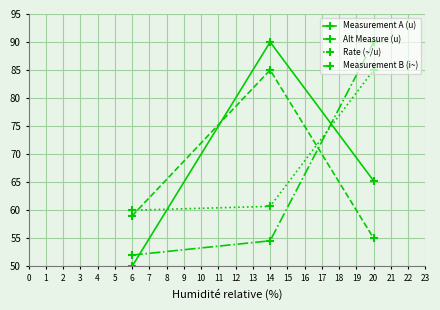

What is the greatest value displayed?

90.0